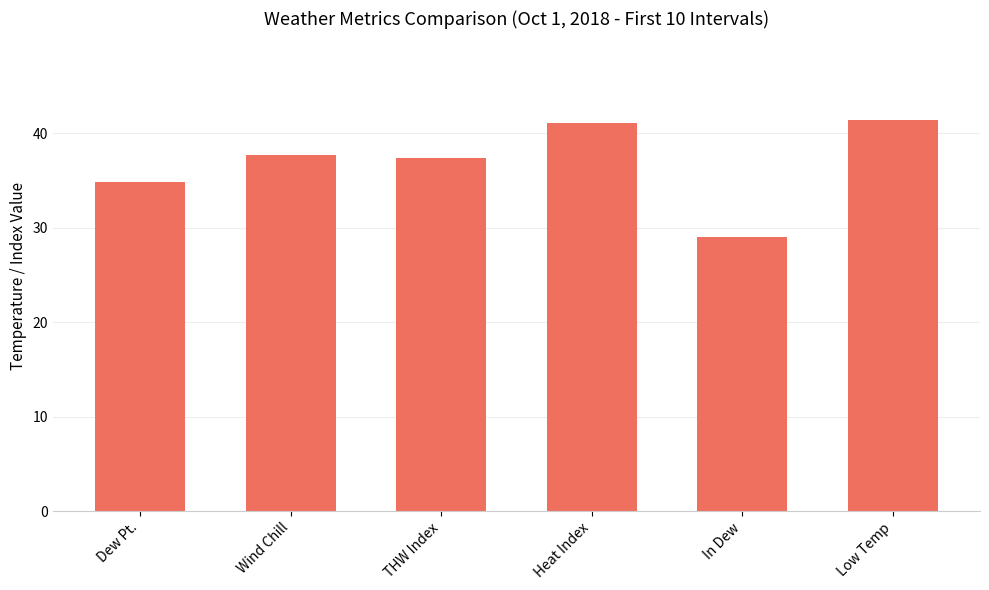

What is the value of the 5th bar from the left?

29.0